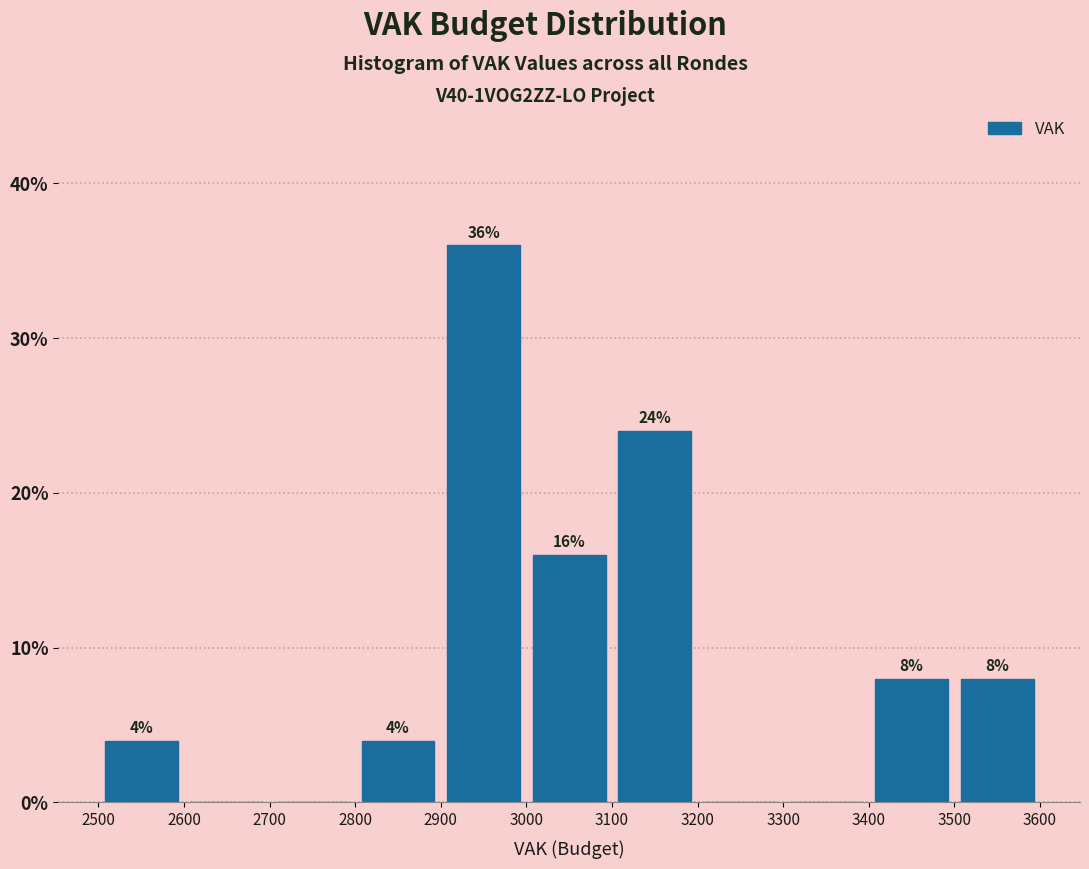

Which range on the x-axis has the tallest bar?

2900 to 3000